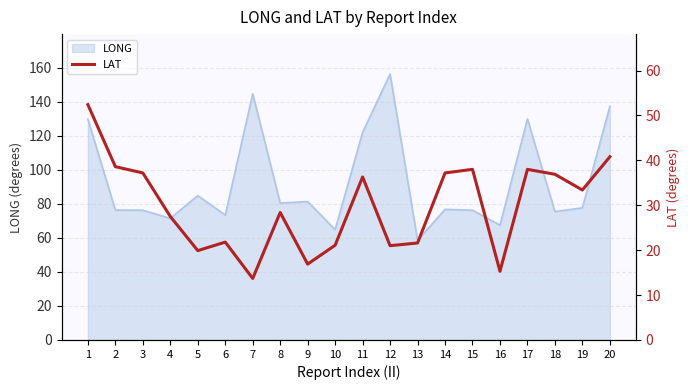

What is the minimum value for LONG?

58.6